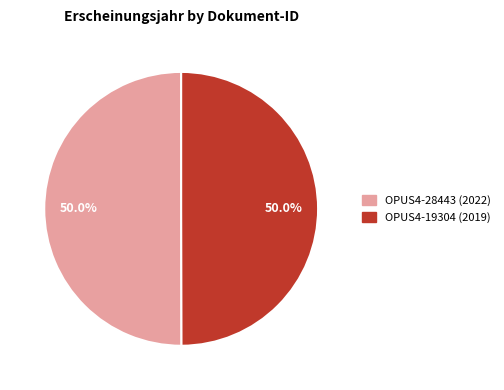

What is the ratio of the value at OPUS4-28443 (2022) to the value at OPUS4-19304 (2019)?

1.0